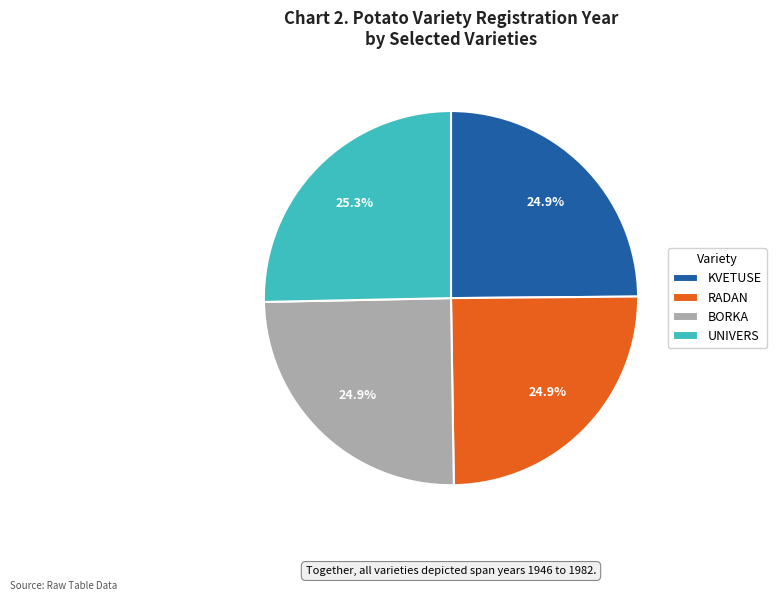

To the nearest percent, what is the average slice percentage?

25%